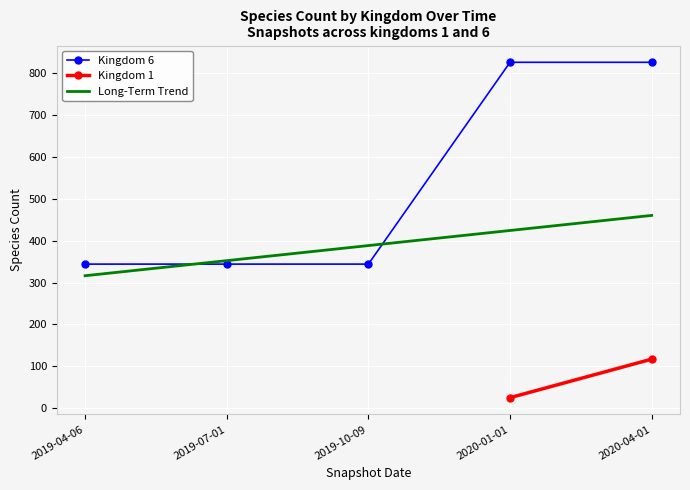

At which label is the value closest to 585?

2019-04-06